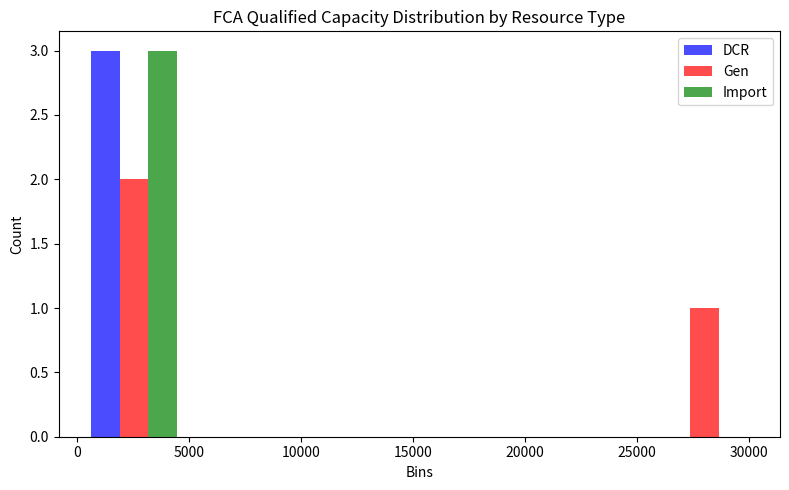

Reading left to right, list every range on the x-axis with the height of the bar of each series over it. Neither the bar edges nor the heights are printed on the chart, so give them approximately, as read against the axes.

0 to 5000: DCR=3	Gen=2	Import=3
5000 to 10000: DCR=0	Gen=0	Import=0
10000 to 15500: DCR=0	Gen=0	Import=0
15500 to 20500: DCR=0	Gen=0	Import=0
20500 to 25500: DCR=0	Gen=0	Import=0
25500 to 30500: DCR=0	Gen=1	Import=0